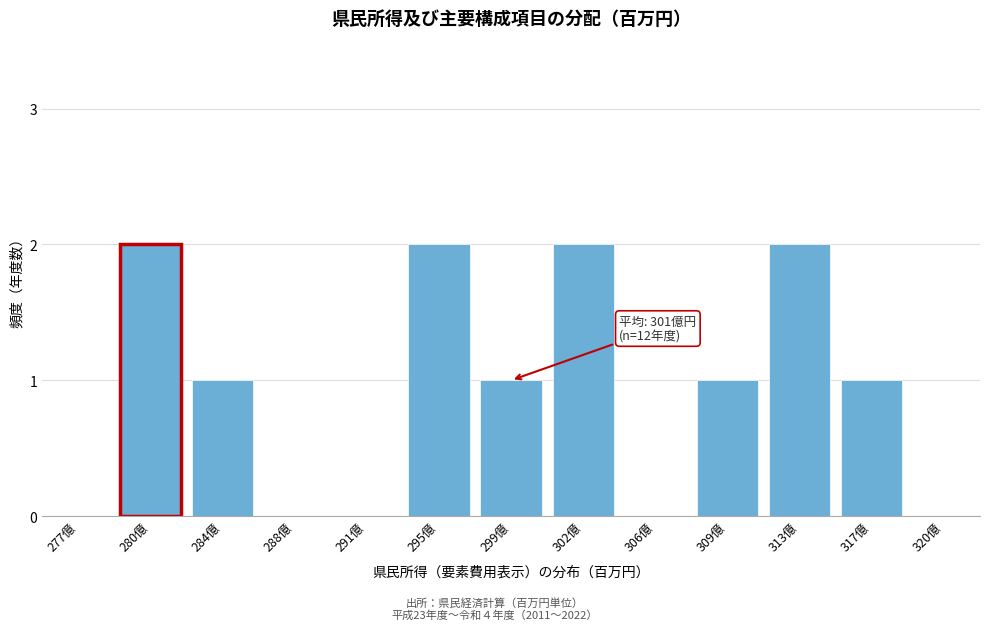

Reading right to left, extract all data points from this chart.

320億=0	317億=1	313億=2	309億=1	306億=0	302億=2	299億=1	295億=2	291億=0	288億=0	284億=1	280億=2	277億=0